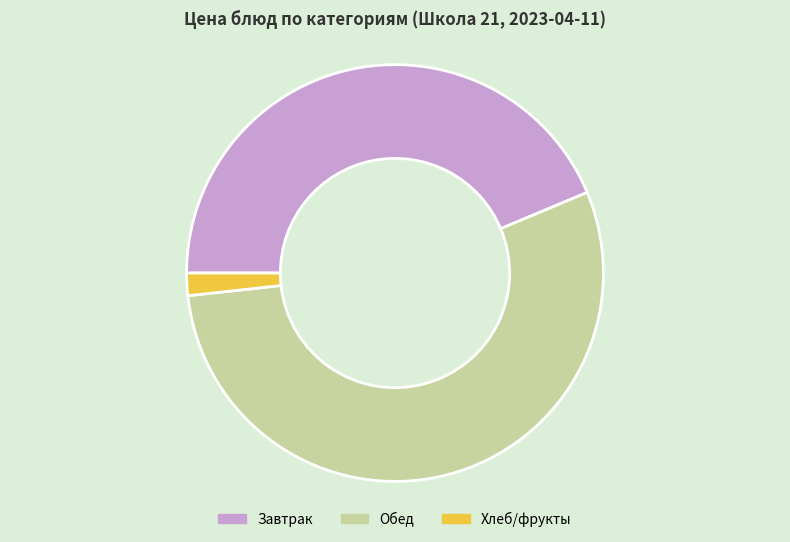

How many slices are in this pie chart?

3